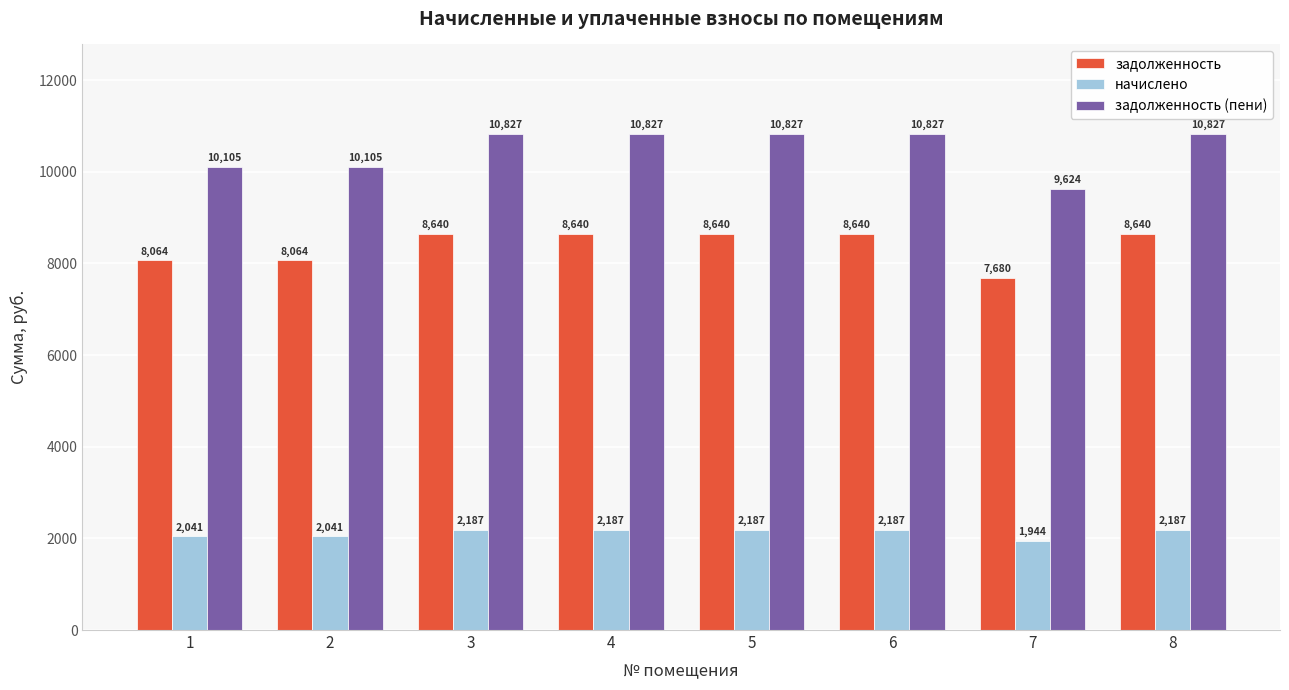

List the series in order of their overall mean, lowest first.

начислено, задолженность, задолженность (пени)